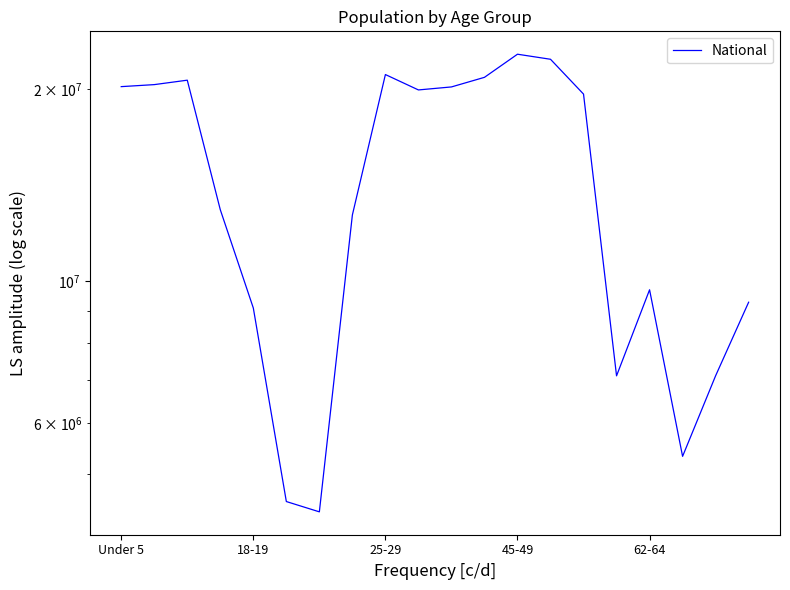

Reading left to right, transcribe all the data shown in this chart.

20201362	20348657	20677194	12954254	9086089	4519129	4354294	12712576	21101849	19962099	20179642	20890964	22708591	22298125	19664805	7113727	9704197	5319902	7115361	9278166